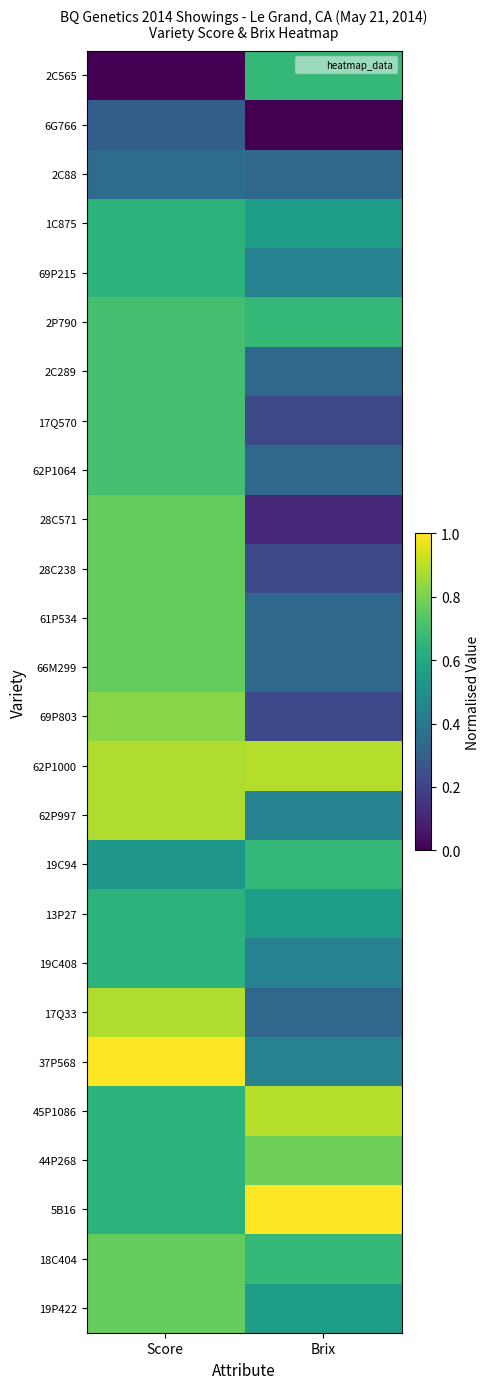

Between Brix and Score, which is larger?

Brix